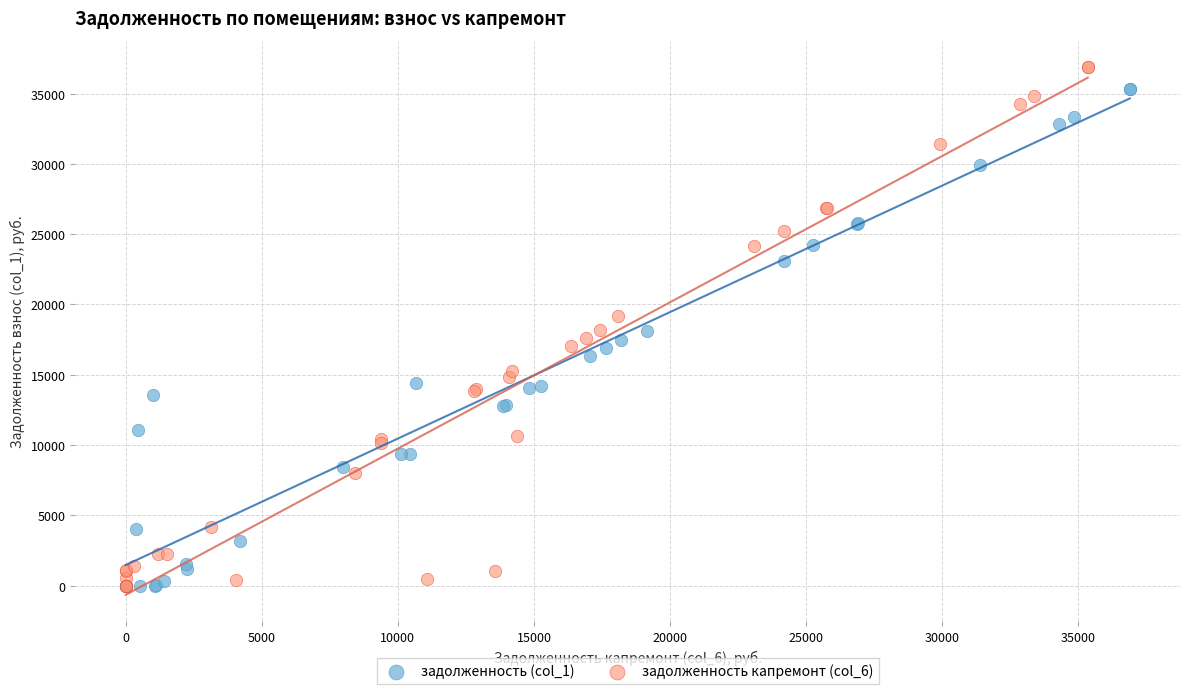

Which series has the largest Y range (max minus min)?

задолженность капремонт (col_6)